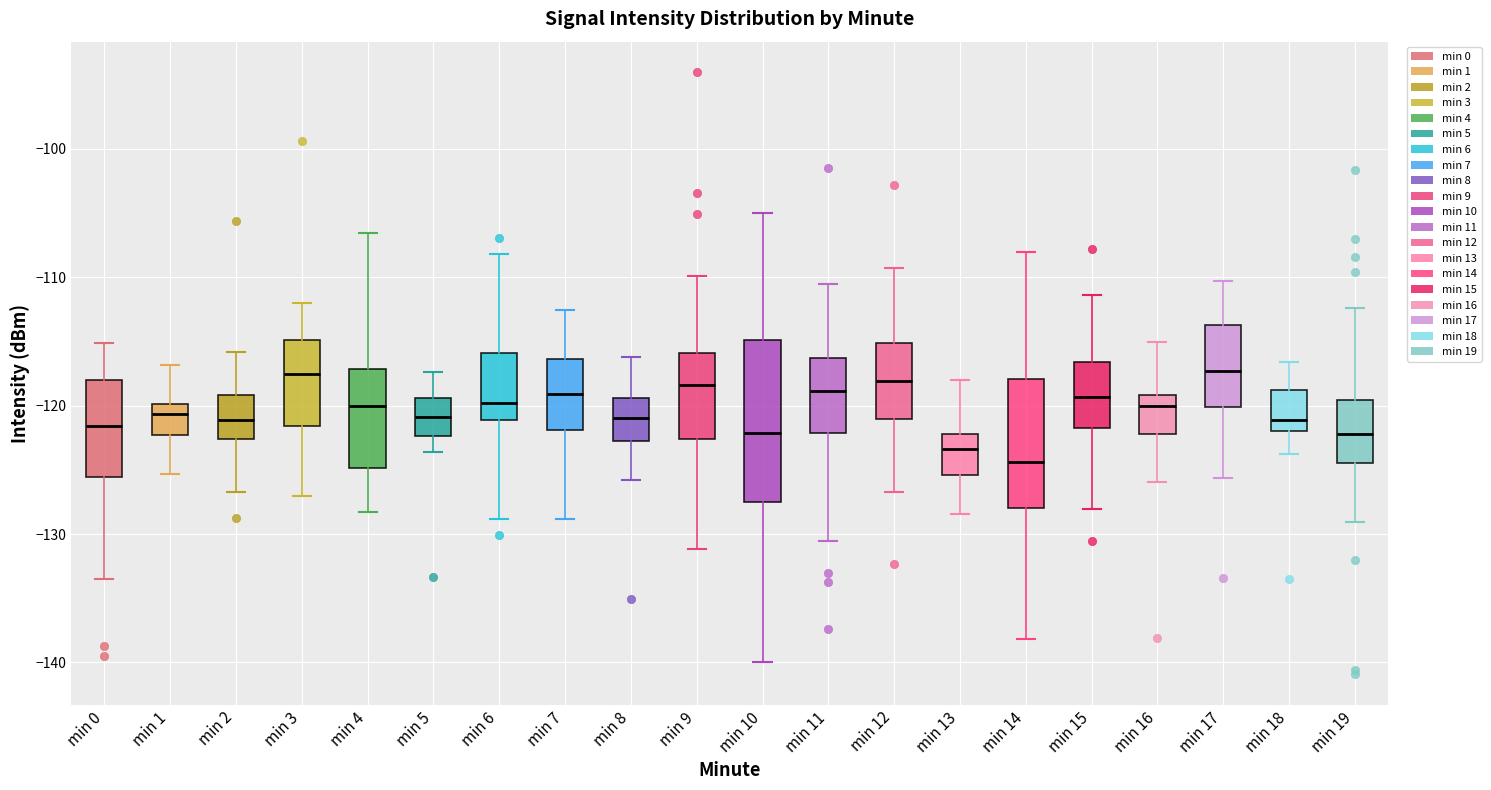

Comparing the boxes themselves (not the whiskers), which one is the tallest?

min 10